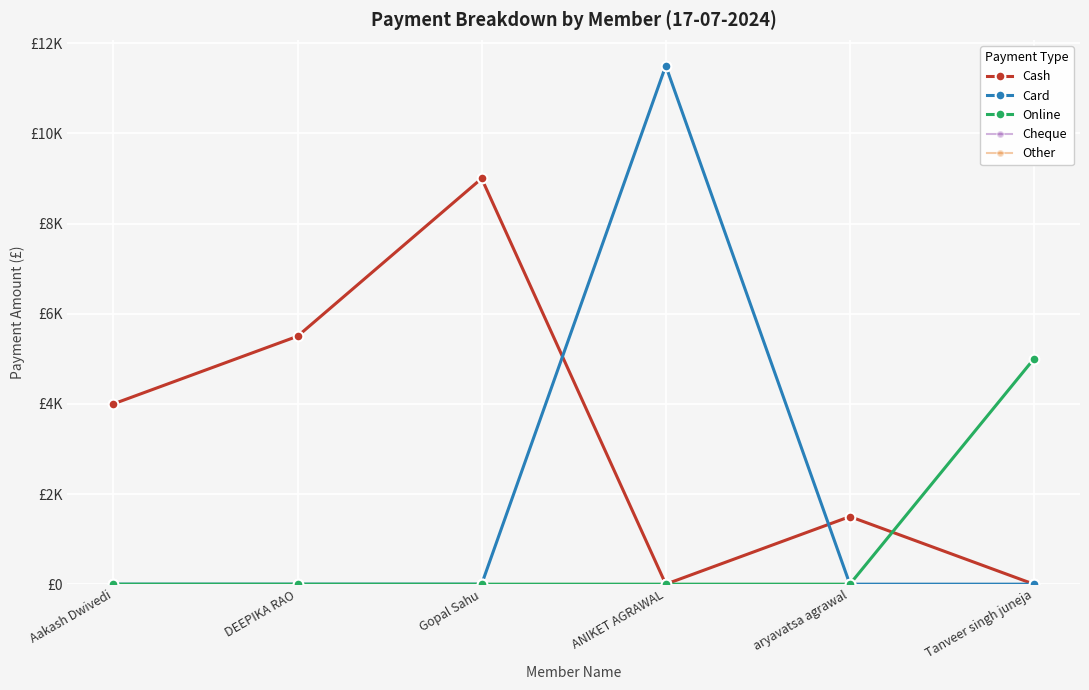

Is this an area chart (filled region under the line)?

No